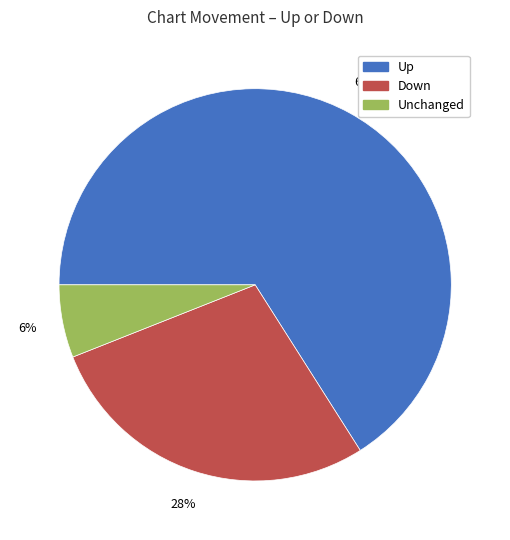

Does any single category account for the majority?

Yes